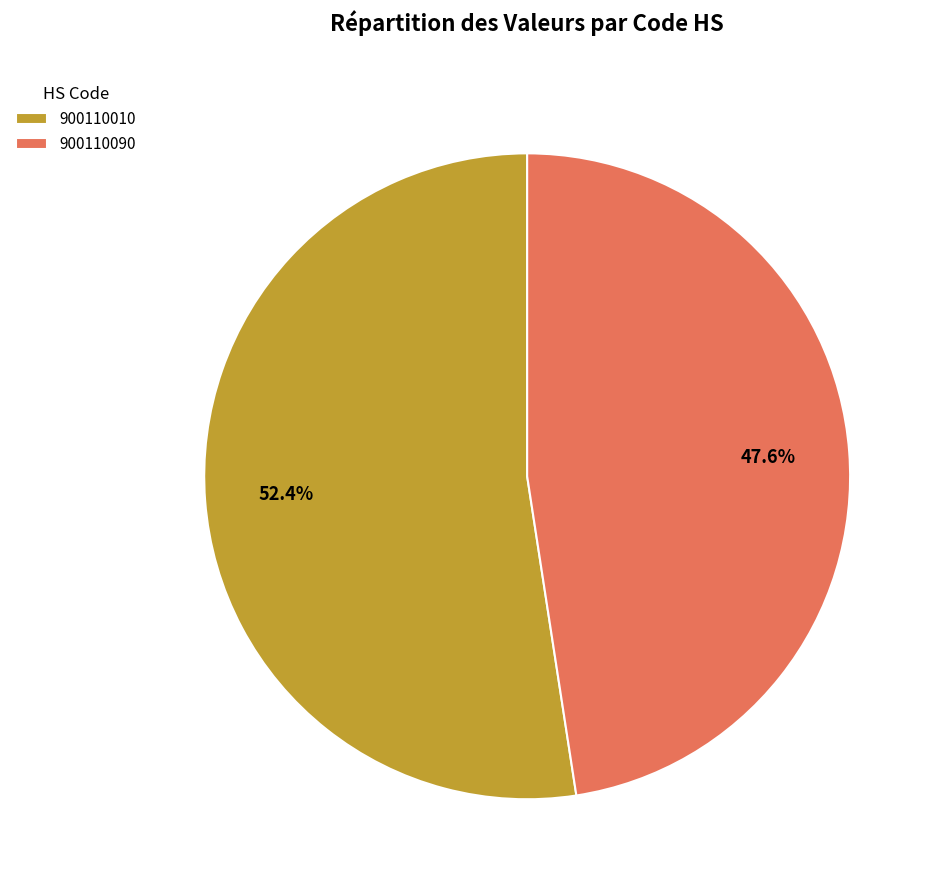

Is there a majority slice in this chart?

Yes